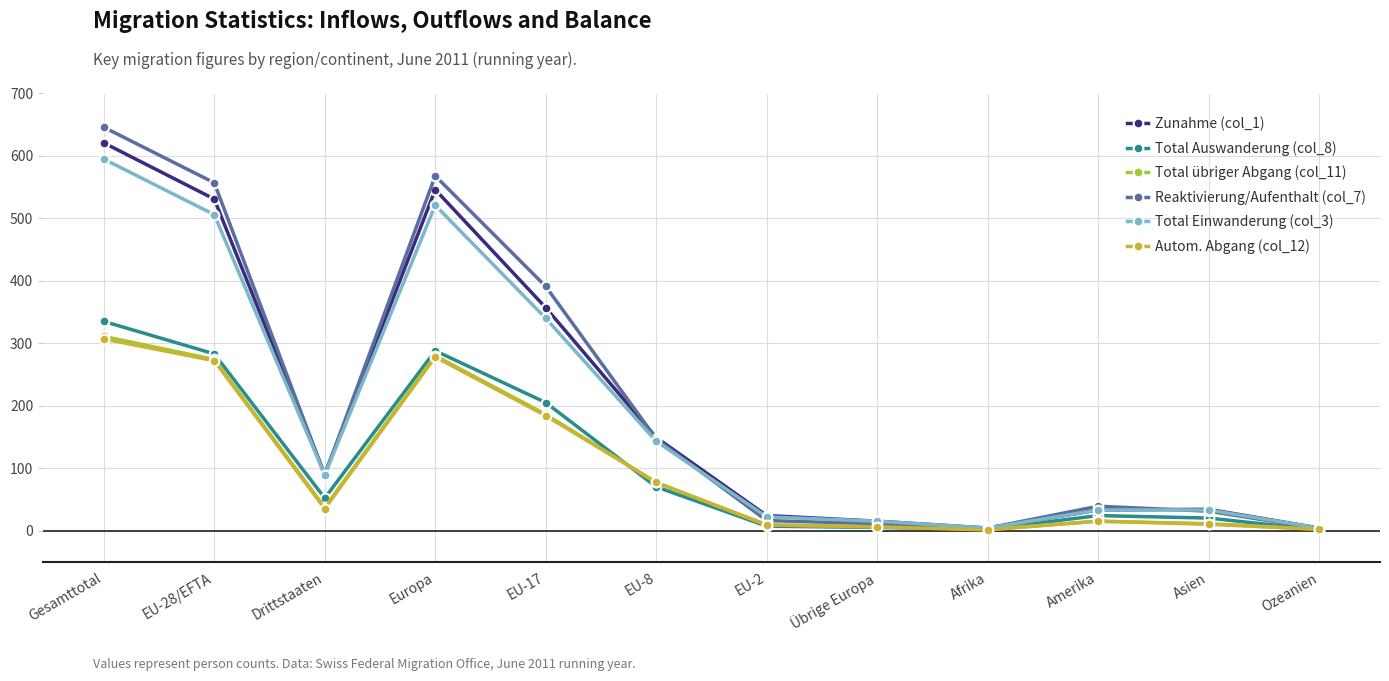

At how many categories does at least one series exceed 366?

4